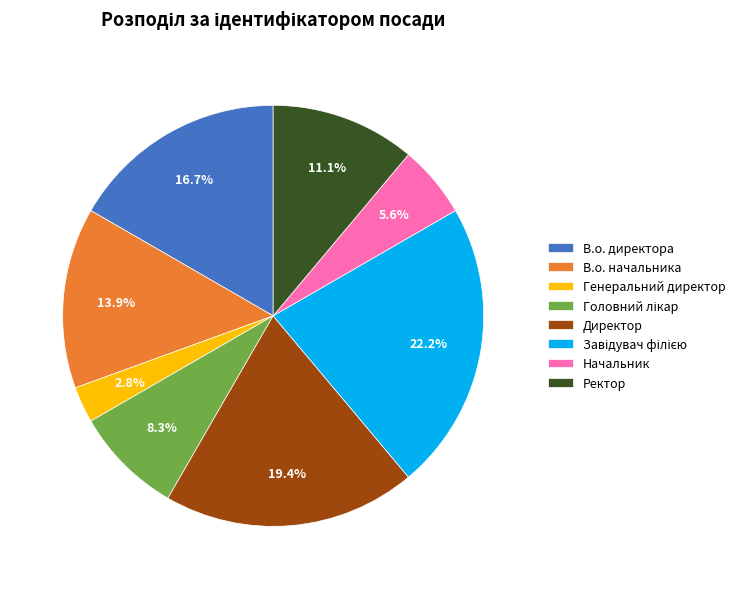

Count the number of slices in the pie.

8